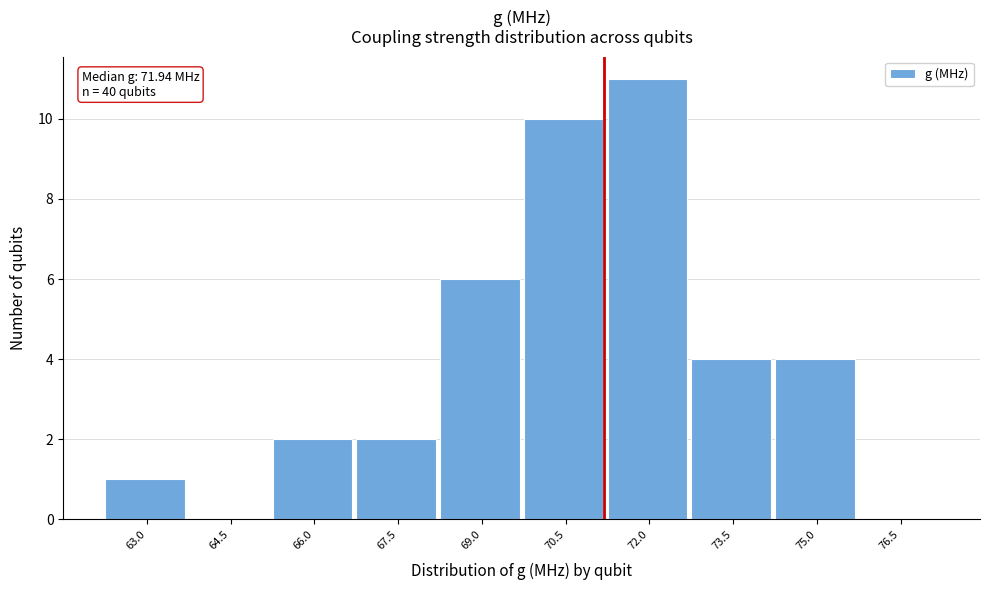

Reading left to right, what are all the values shown in this chart?

63.0=1	64.5=0	66.0=2	67.5=2	69.0=6	70.5=10	72.0=11	73.5=4	75.0=4	76.5=0